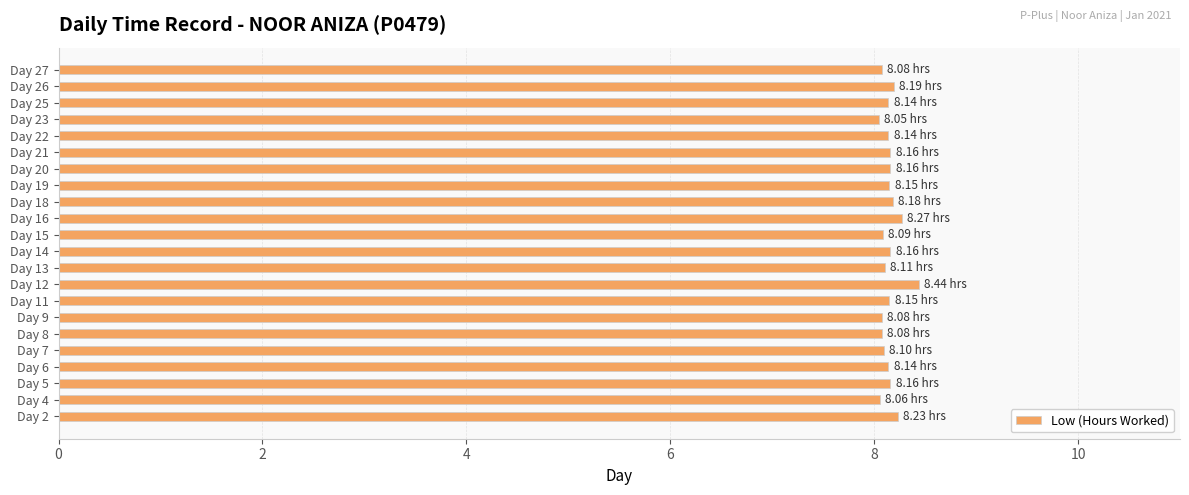

Approximately how many times larger is the value at Day 16 compared to Day 20?

1.0